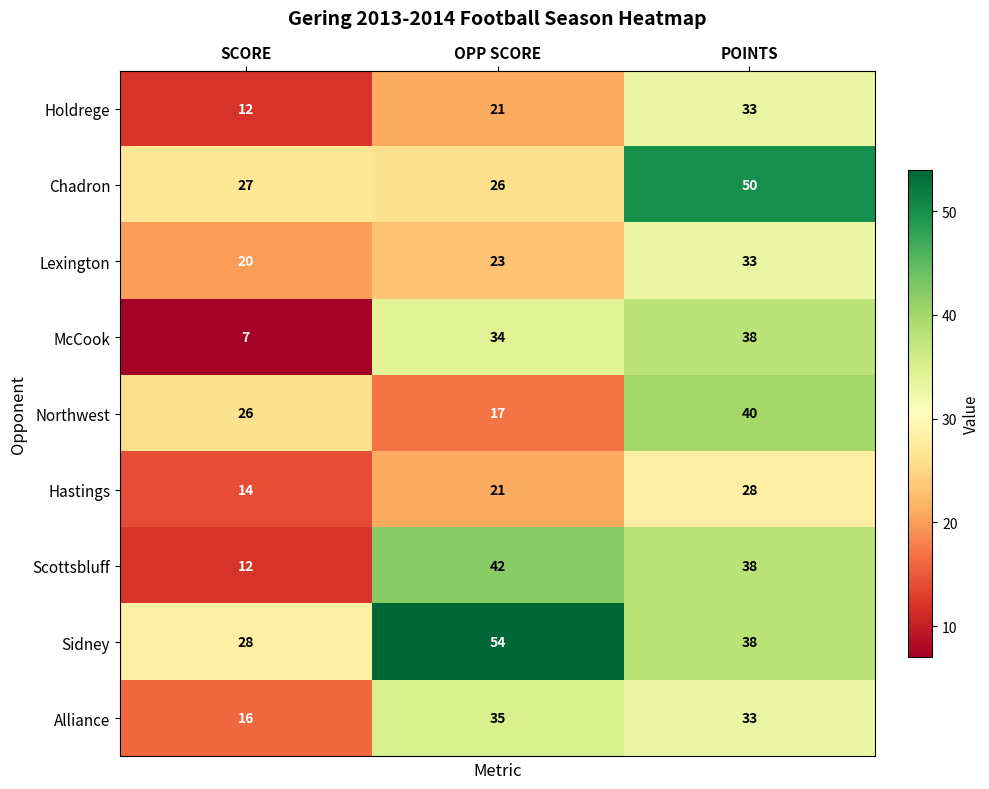

What is the sum of all Northwest values?

83